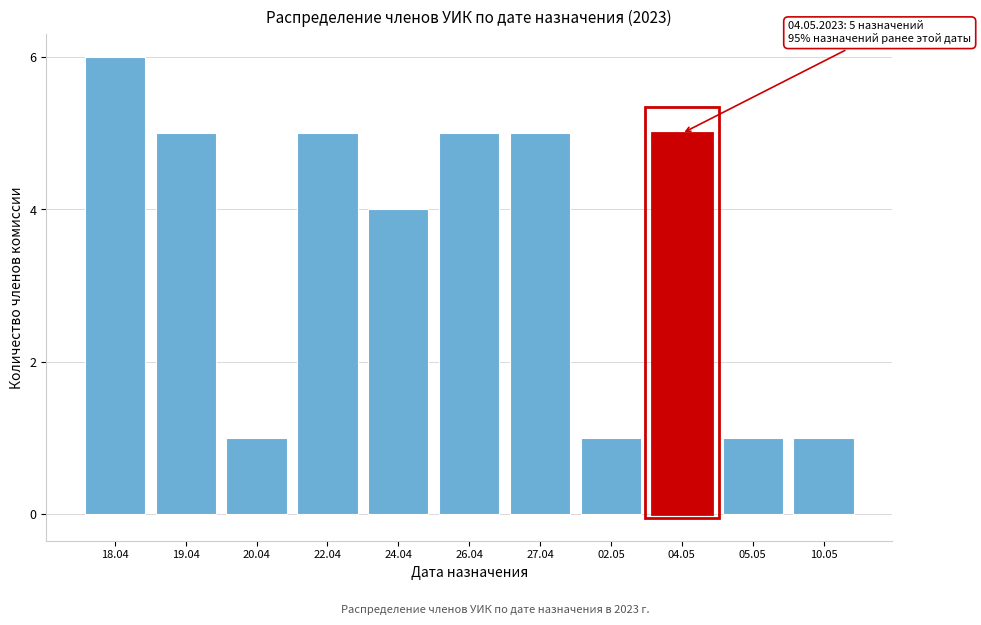

Reading left to right, what are all the values shown in this chart?

6	5	1	5	4	5	5	1	5	1	1